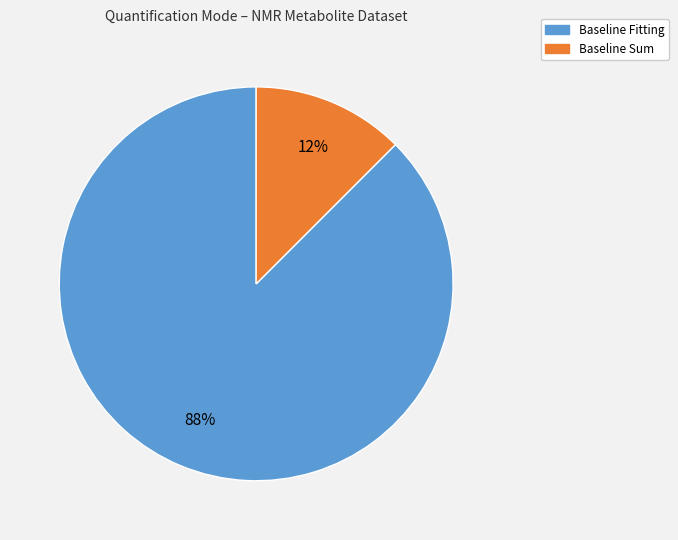

Which has a higher value, Baseline Sum or Baseline Fitting?

Baseline Fitting